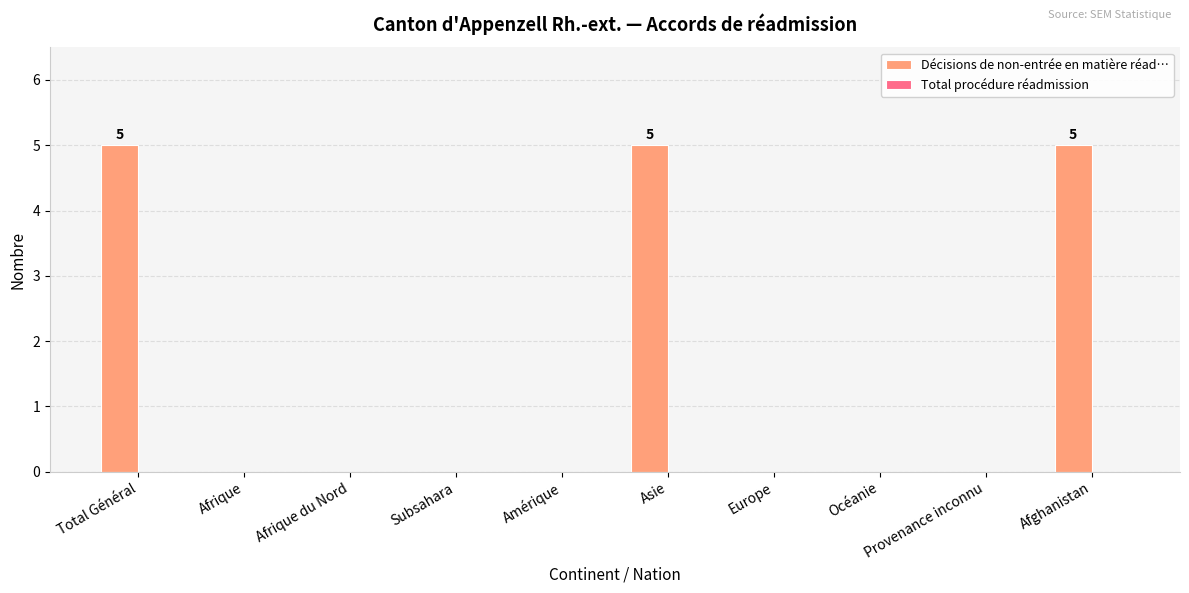

The chart shows a value of 0 at Afrique du Nord. True or false?

True